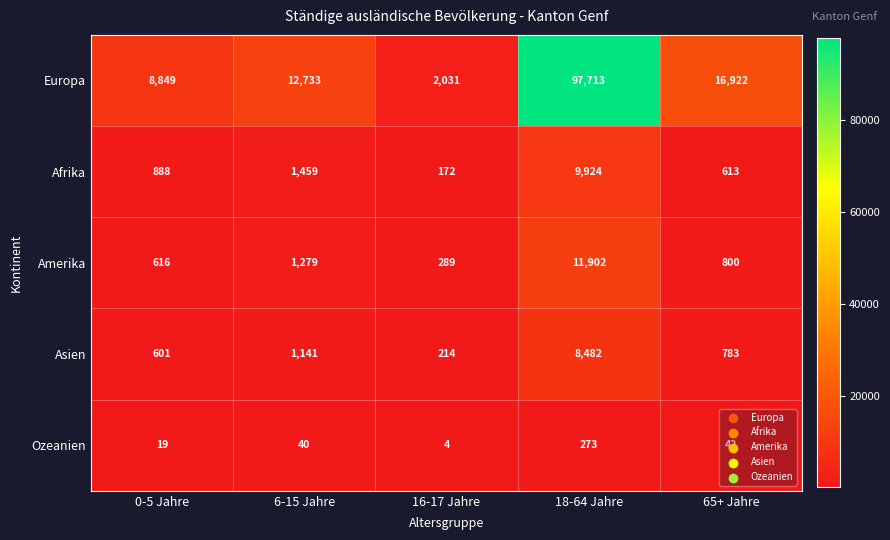

Between 16-17 Jahre and 18-64 Jahre, which series saw the biggest shift?

Europa